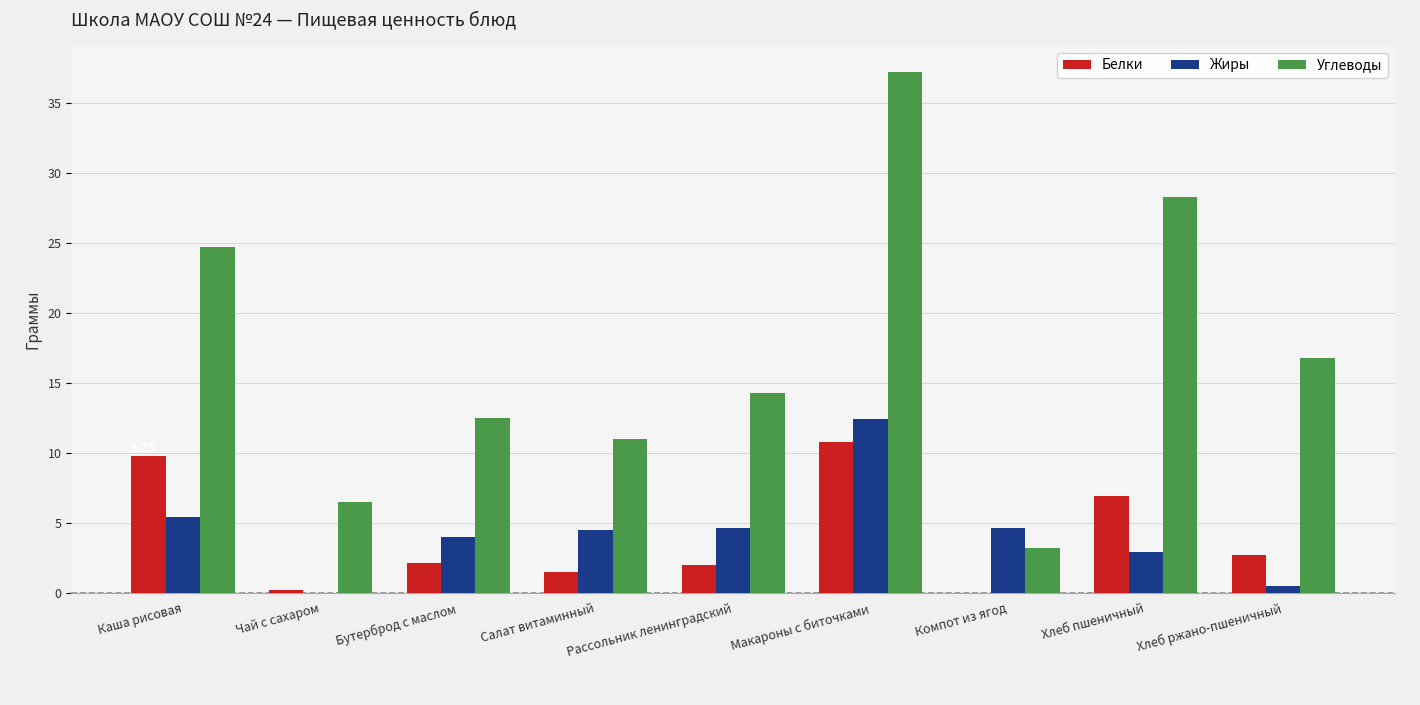

Which category has the highest value in the Белки series?

Макароны с биточками